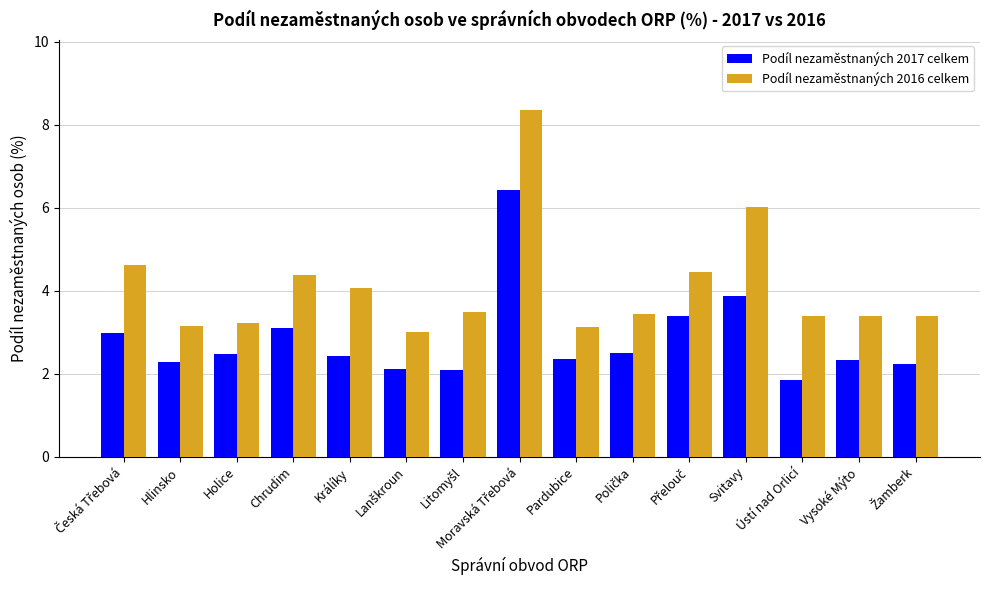

What is the approximate value of Podíl nezaměstnaných 2016 celkem at Svitavy?

6.0